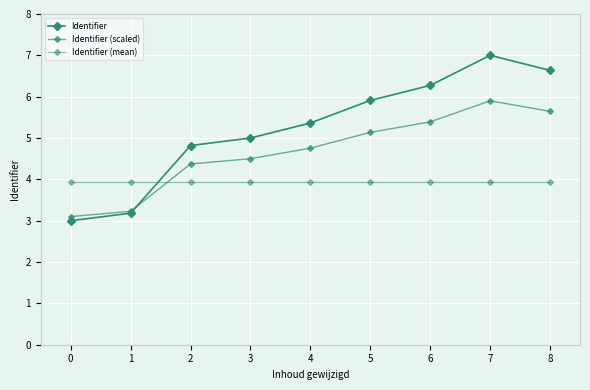

How many categories are shown in the chart?

9